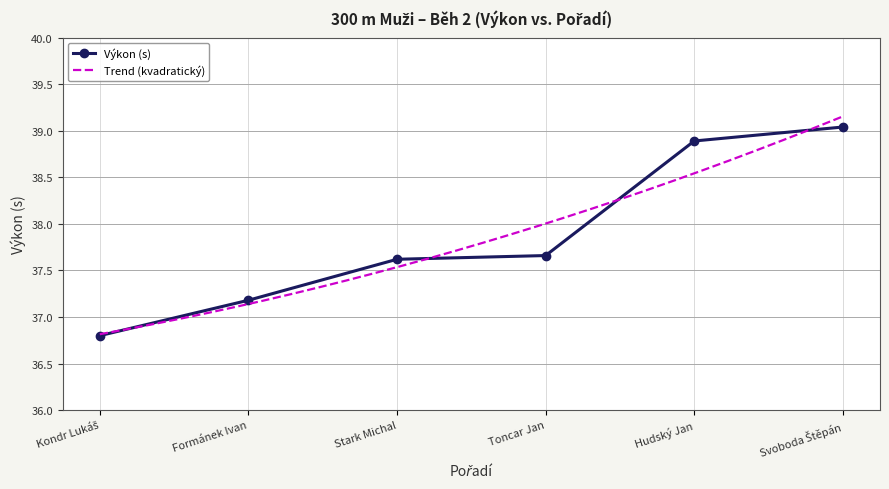

Reading left to right, what are all the values shown in this chart?

36.8	37.2	37.6	37.7	38.9	39.0